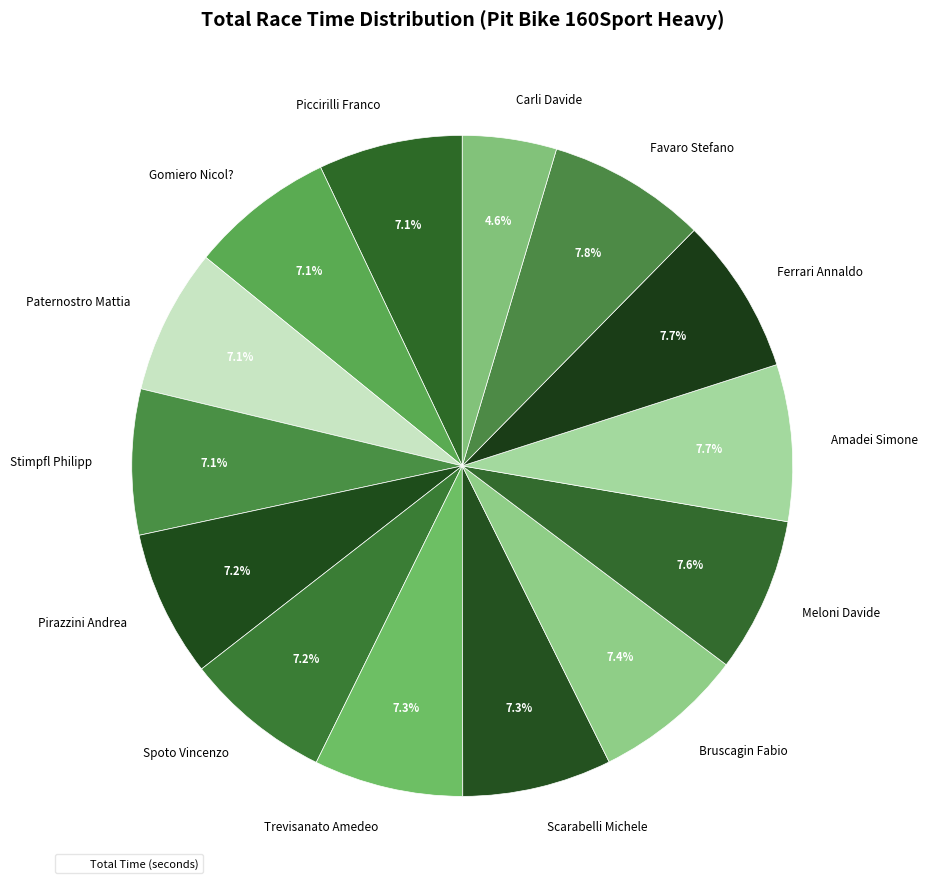

What percentage is NOT represented by Gomiero Nicol??

92.9%